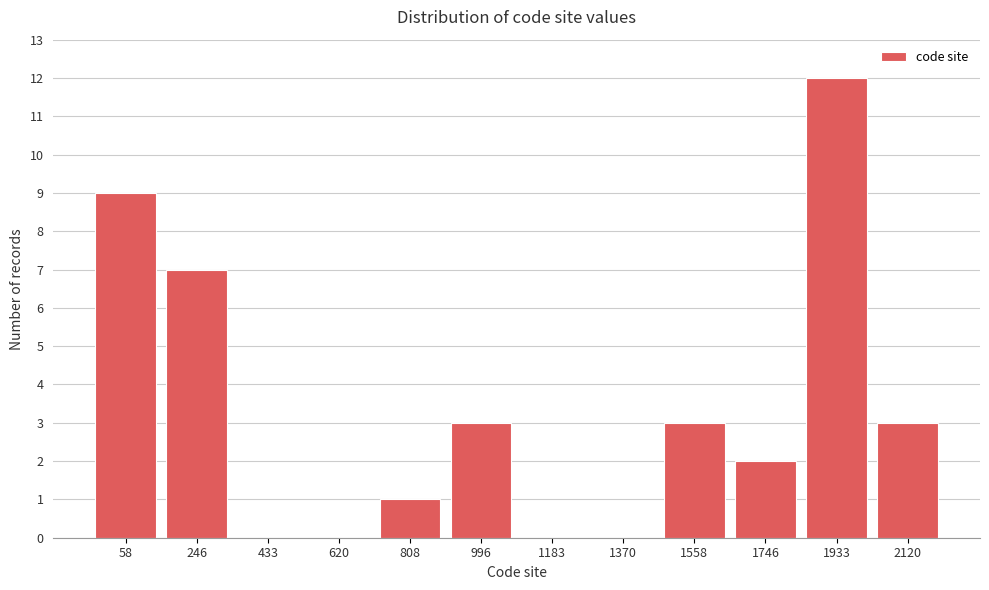

Reading left to right, what are all the values shown in this chart?

58=9	246=7	433=0	620=0	808=1	996=3	1183=0	1370=0	1558=3	1746=2	1933=12	2120=3